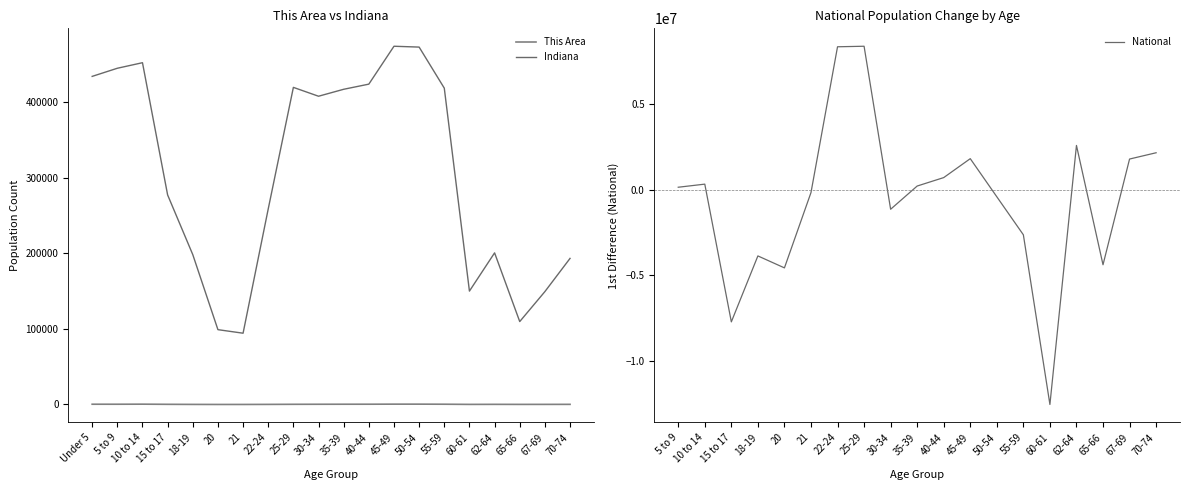

What is the value of the Indiana point at the 3rd from the left?

452171